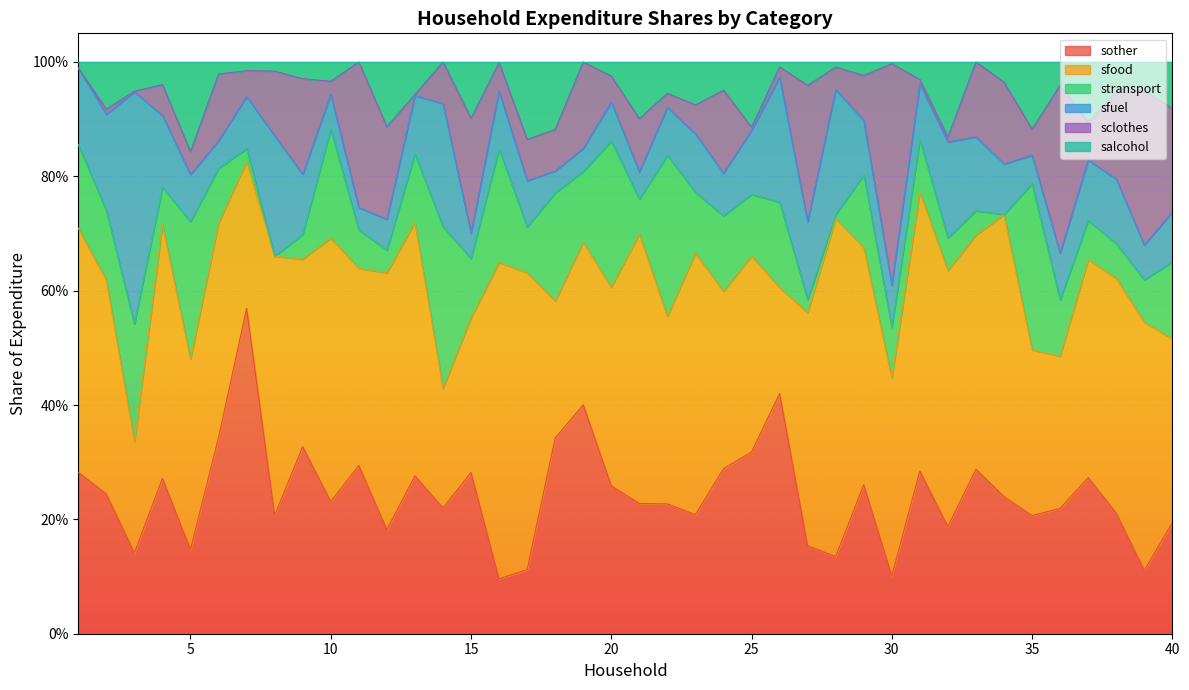

What are all the series names shown in the legend?

sother, sfood, stransport, sfuel, sclothes, salcohol